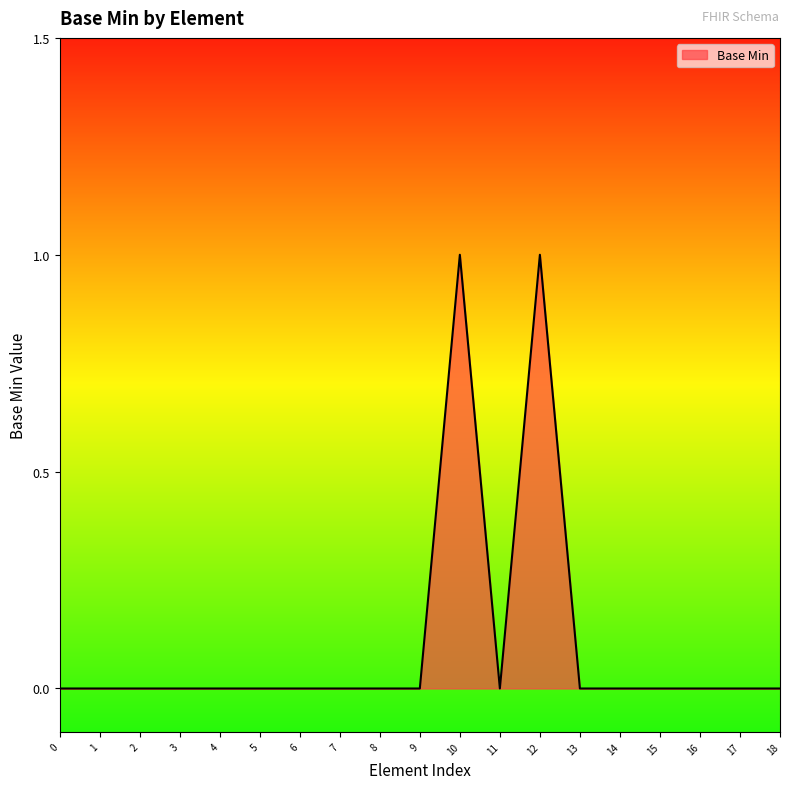

Count the number of data series in this chart.

1